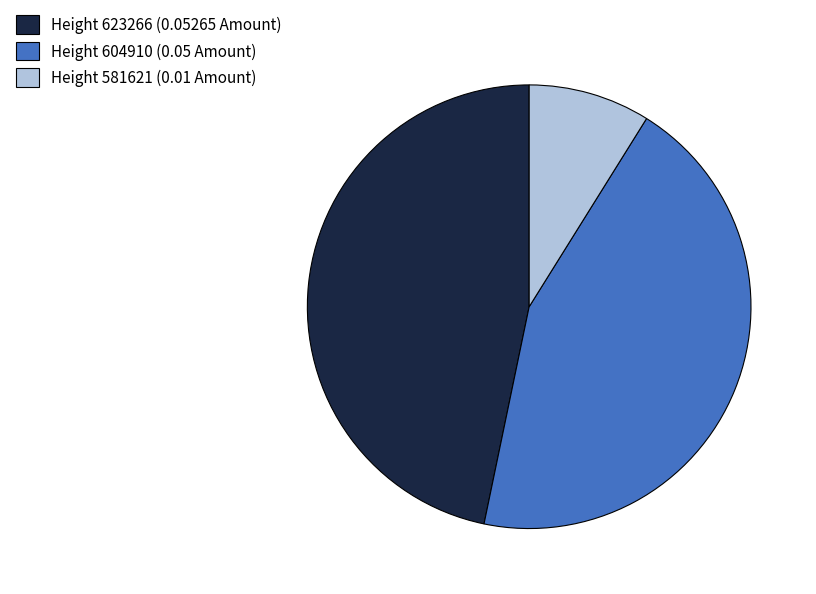

Is it true that Height 623266 is 34% of the pie?

False